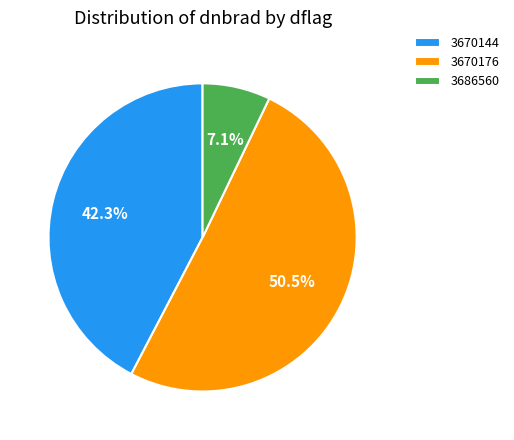

Is the sum of 3686560 and 3670176 greater than half?

Yes